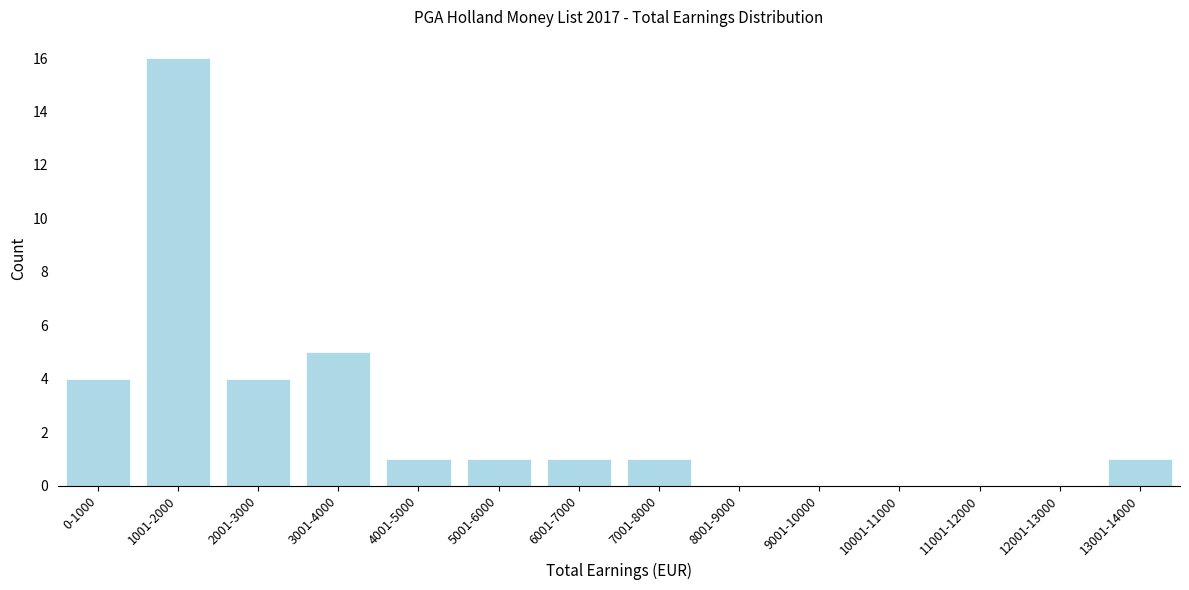

Reading left to right, transcribe all the data shown in this chart.

0-1000=4	1001-2000=16	2001-3000=4	3001-4000=5	4001-5000=1	5001-6000=1	6001-7000=1	7001-8000=1	8001-9000=0	9001-10000=0	10001-11000=0	11001-12000=0	12001-13000=0	13001-14000=1